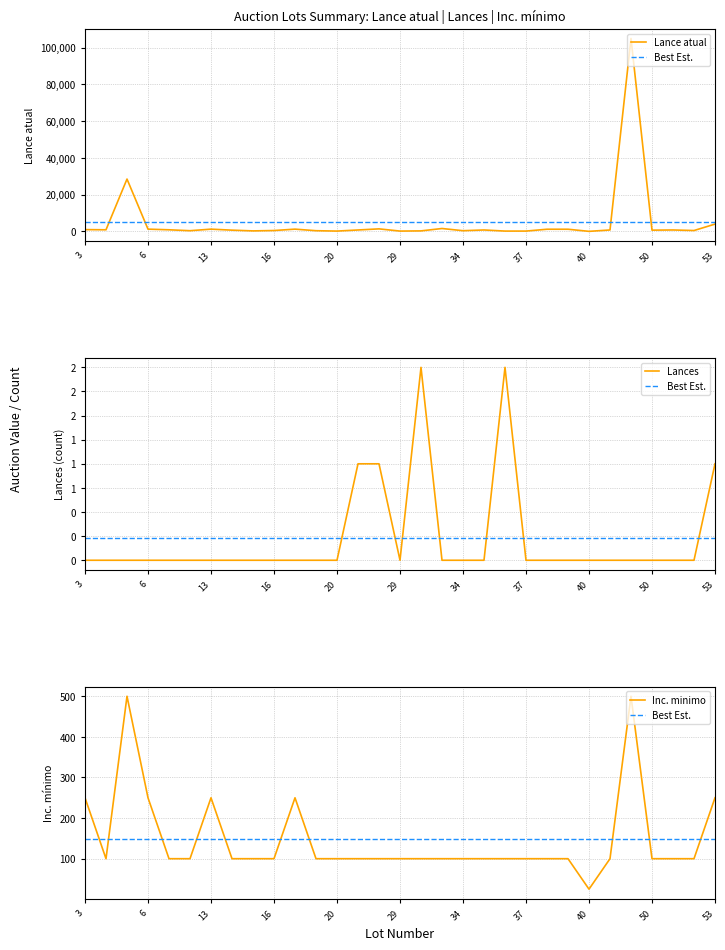

What is the difference between the highest and lowest values at 14?

700